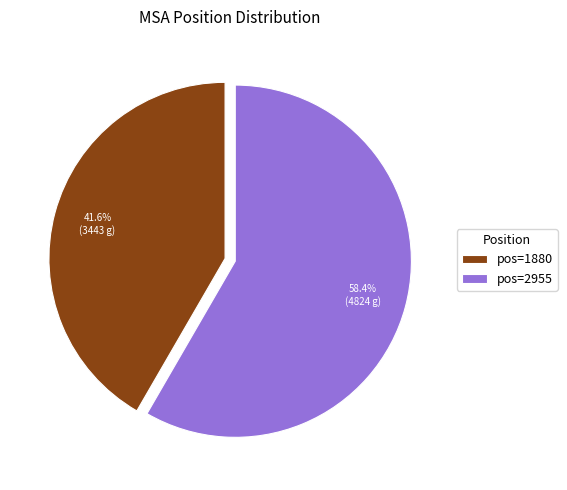

Which has a higher value, pos=1880 or pos=2955?

pos=2955